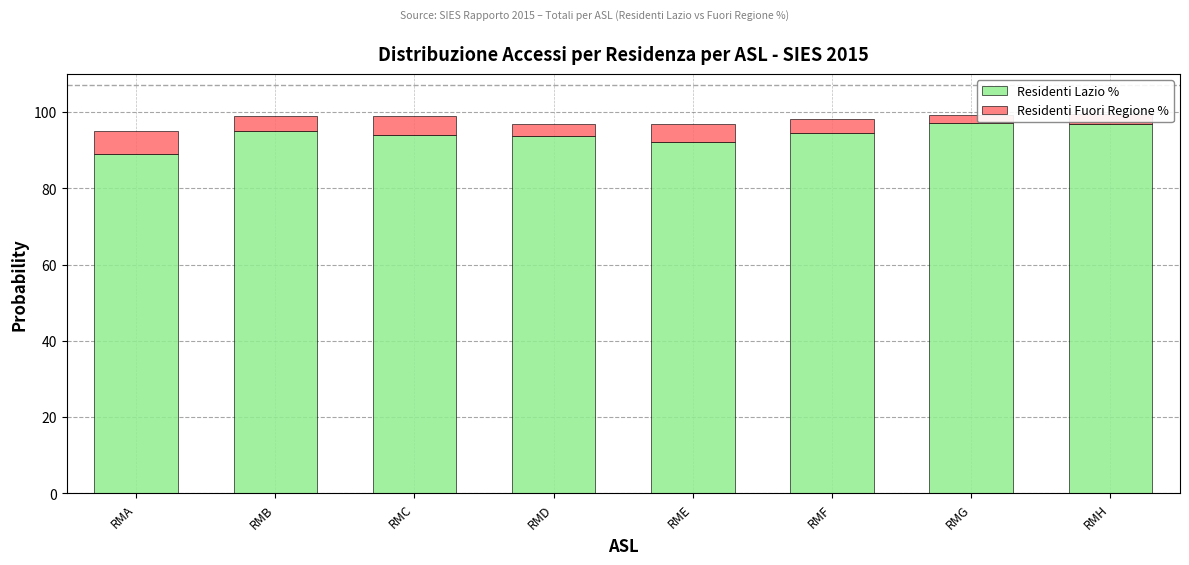

What is the total value across all series at RMH?

99.5